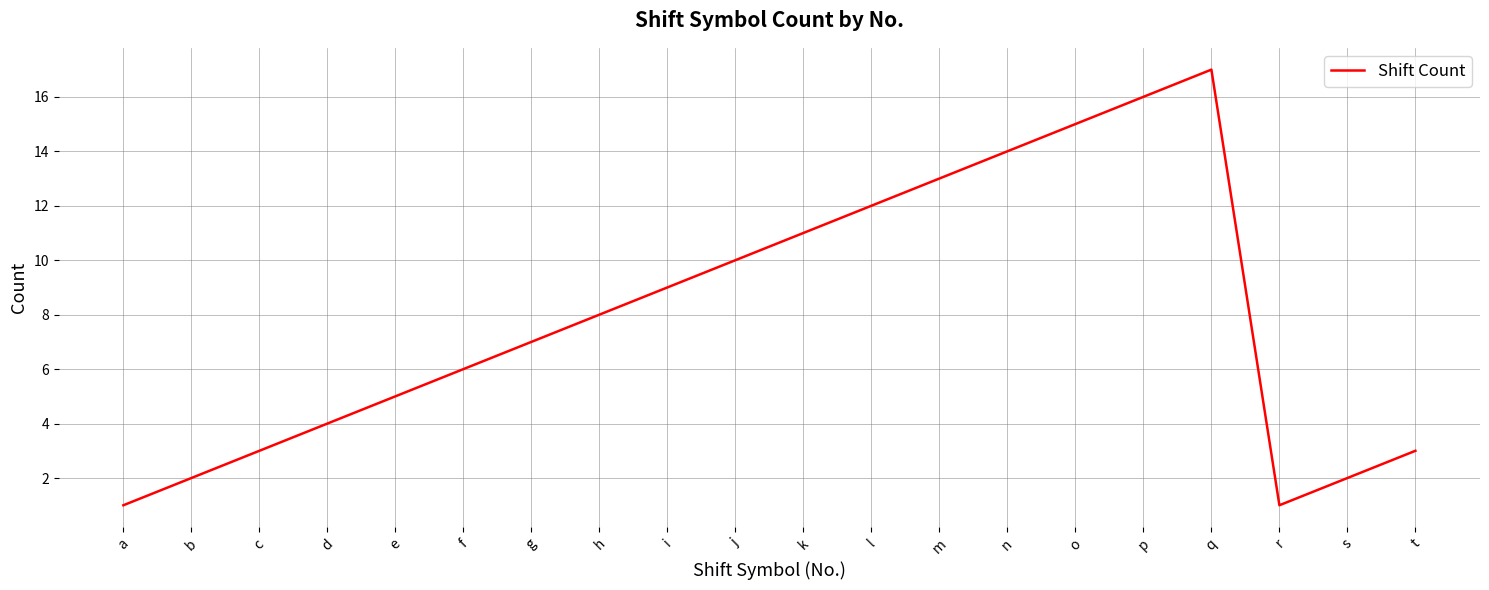

Reading left to right, list all the values displayed in this chart.

a=1	b=2	c=3	d=4	e=5	f=6	g=7	h=8	i=9	j=10	k=11	l=12	m=13	n=14	o=15	p=16	q=17	r=1	s=2	t=3